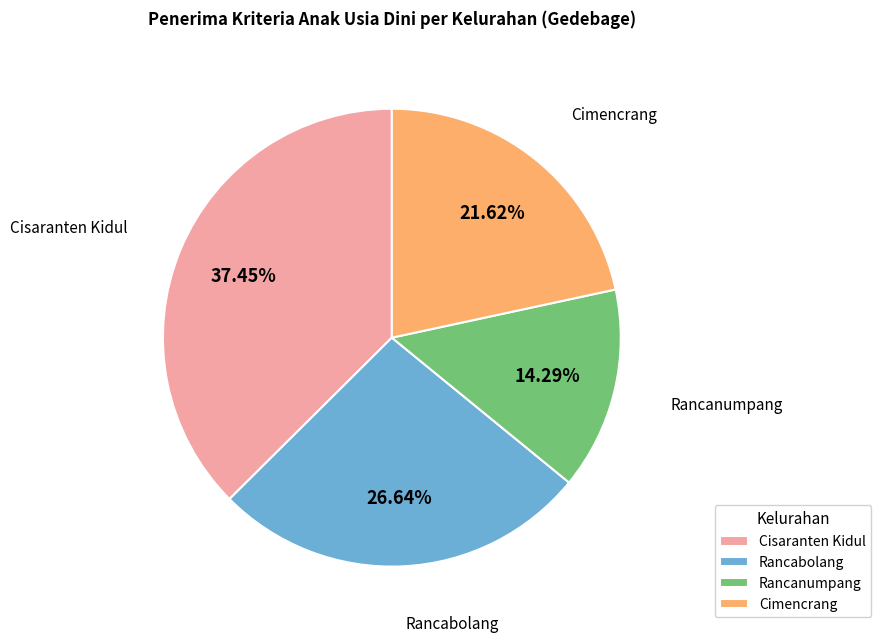

Does Cisaranten Kidul represent more than half of the total?

No